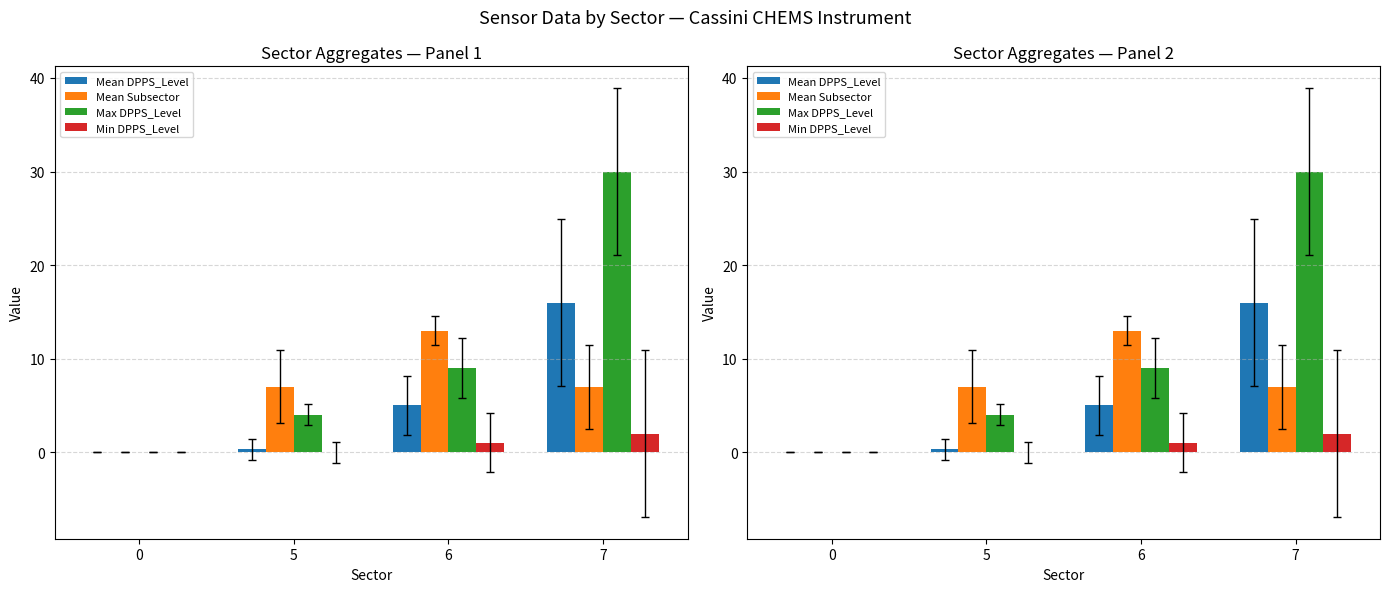

How many distinct data groups are displayed?

4